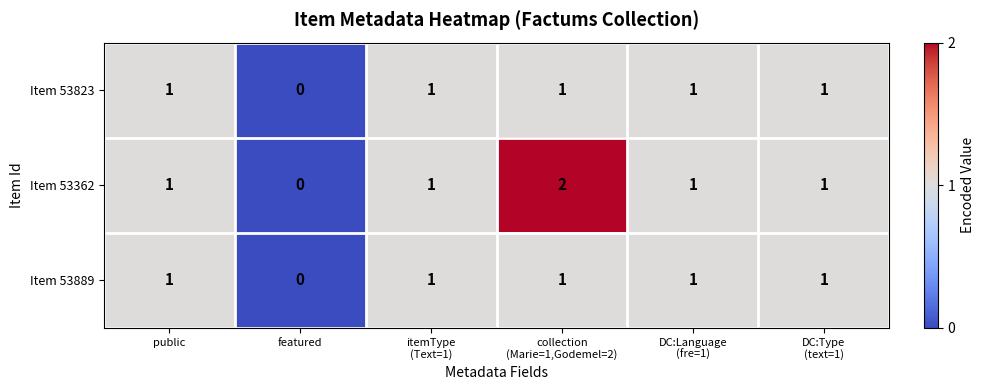

Which series has the largest range (max minus min)?

Item 53362